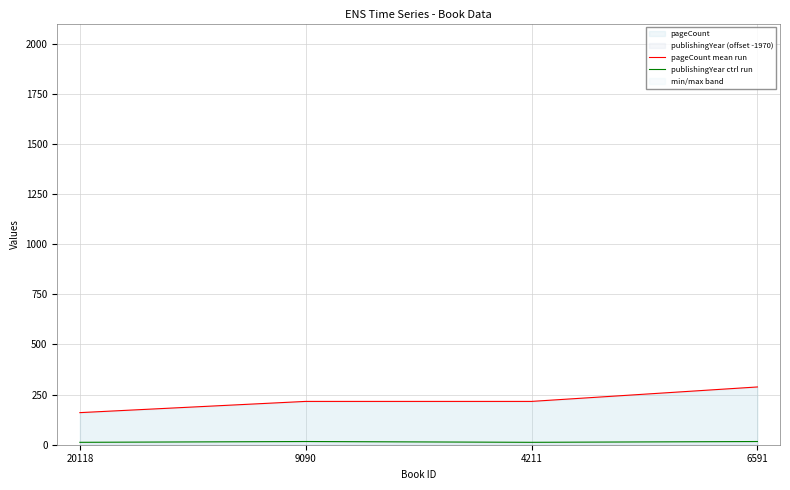

Where is pageCount mean run nearest to the value 224?

9090